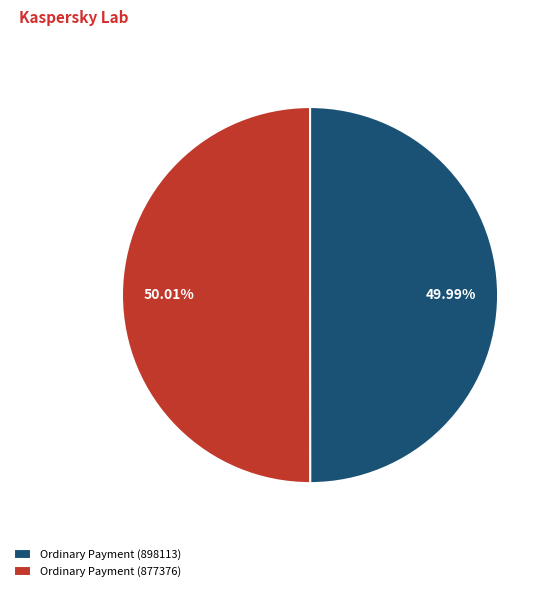

Do Ordinary Payment (877376) and Ordinary Payment (898113) together represent more than half of the pie?

Yes